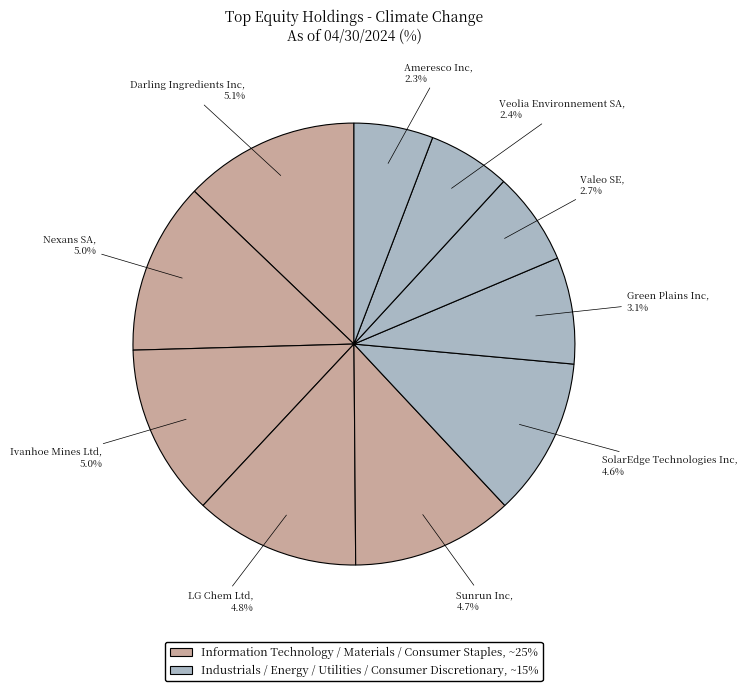

To the nearest percent, what is the average slice percentage?

10%